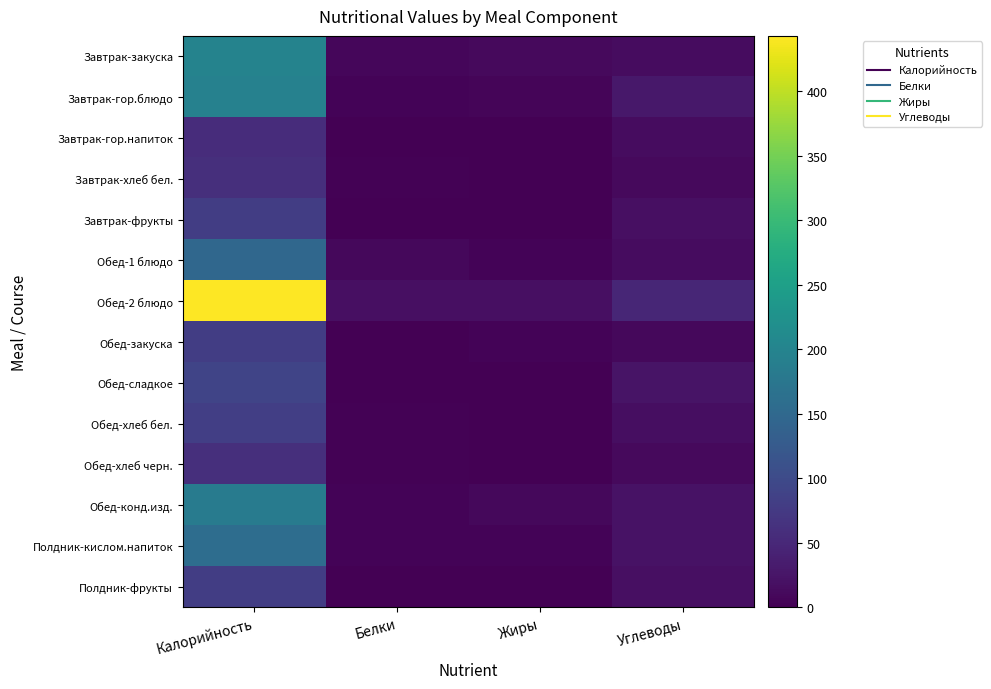

Reading left to right, list all the values displayed in this chart.

Завтрак-закуска: Калорийность=199	Белки=8	Жиры=12	Углеводы=15
Завтрак-гор.блюдо: Калорийность=194	Белки=5	Жиры=6	Углеводы=29
Завтрак-гор.напиток: Калорийность=57	Белки=0	Жиры=0	Углеводы=15
Завтрак-хлеб бел.: Калорийность=60	Белки=2	Жиры=0	Углеводы=12
Завтрак-фрукты: Калорийность=81	Белки=1	Жиры=1	Углеводы=18
Обед-1 блюдо: Калорийность=148	Белки=10	Жиры=5	Углеводы=15
Обед-2 блюдо: Калорийность=443	Белки=19	Жиры=19	Углеводы=48
Обед-закуска: Калорийность=81	Белки=1	Жиры=4	Углеводы=10
Обед-сладкое: Калорийность=91	Белки=0	Жиры=0	Углеводы=24
Обед-хлеб бел.: Калорийность=83	Белки=3	Жиры=0	Углеводы=17
Обед-хлеб черн.: Калорийность=60	Белки=2	Жиры=0	Углеводы=12
Обед-конд.изд.: Калорийность=185	Белки=4	Жиры=10	Углеводы=21
Полдник-кислом.напиток: Калорийность=158	Белки=5	Жиры=5	Углеводы=22
Полдник-фрукты: Калорийность=81	Белки=1	Жиры=1	Углеводы=18